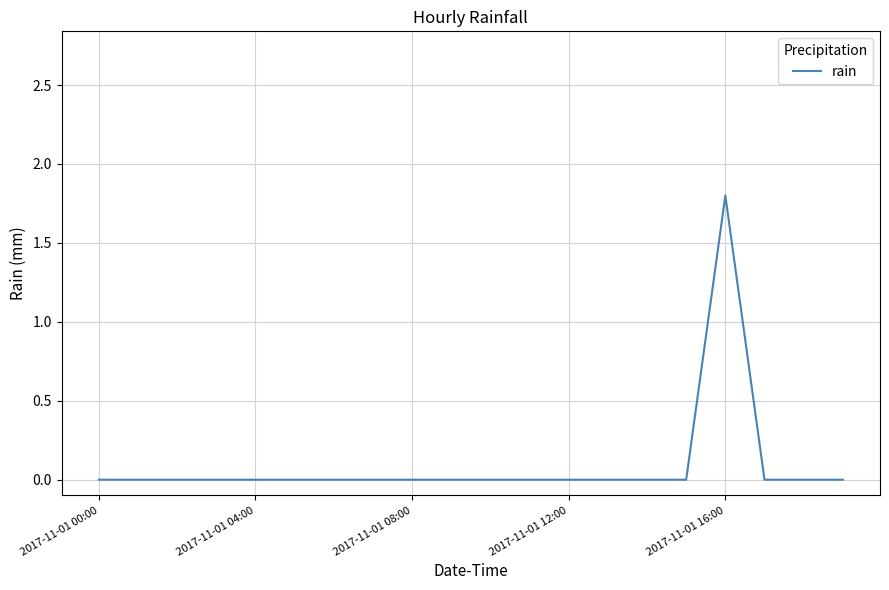

What is the maximum value shown in the chart?

1.8